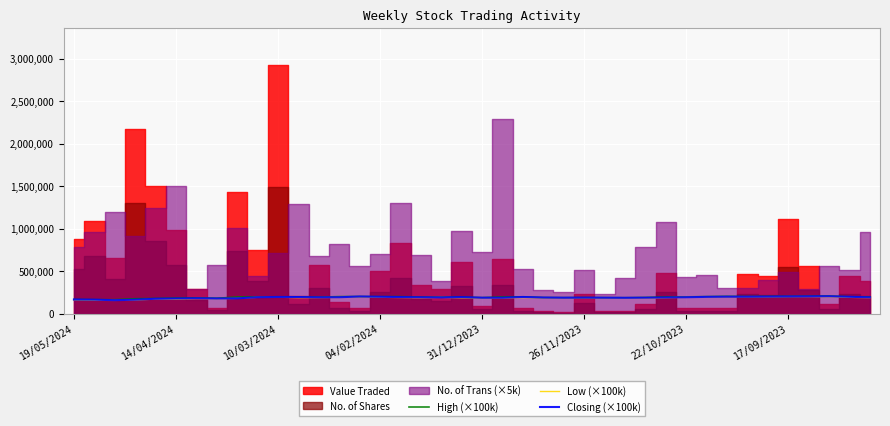

What is the minimum value for High (×100k)?

164000.0